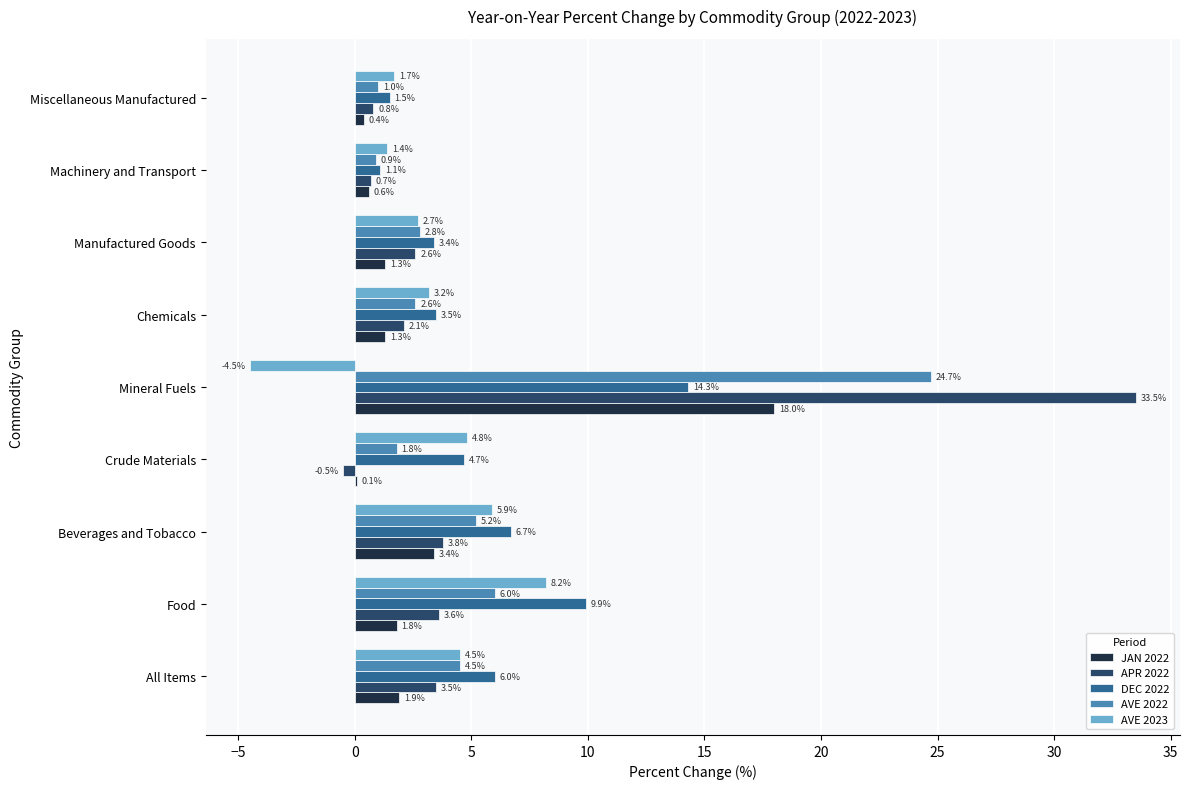

Which series has the largest range (max minus min)?

APR 2022